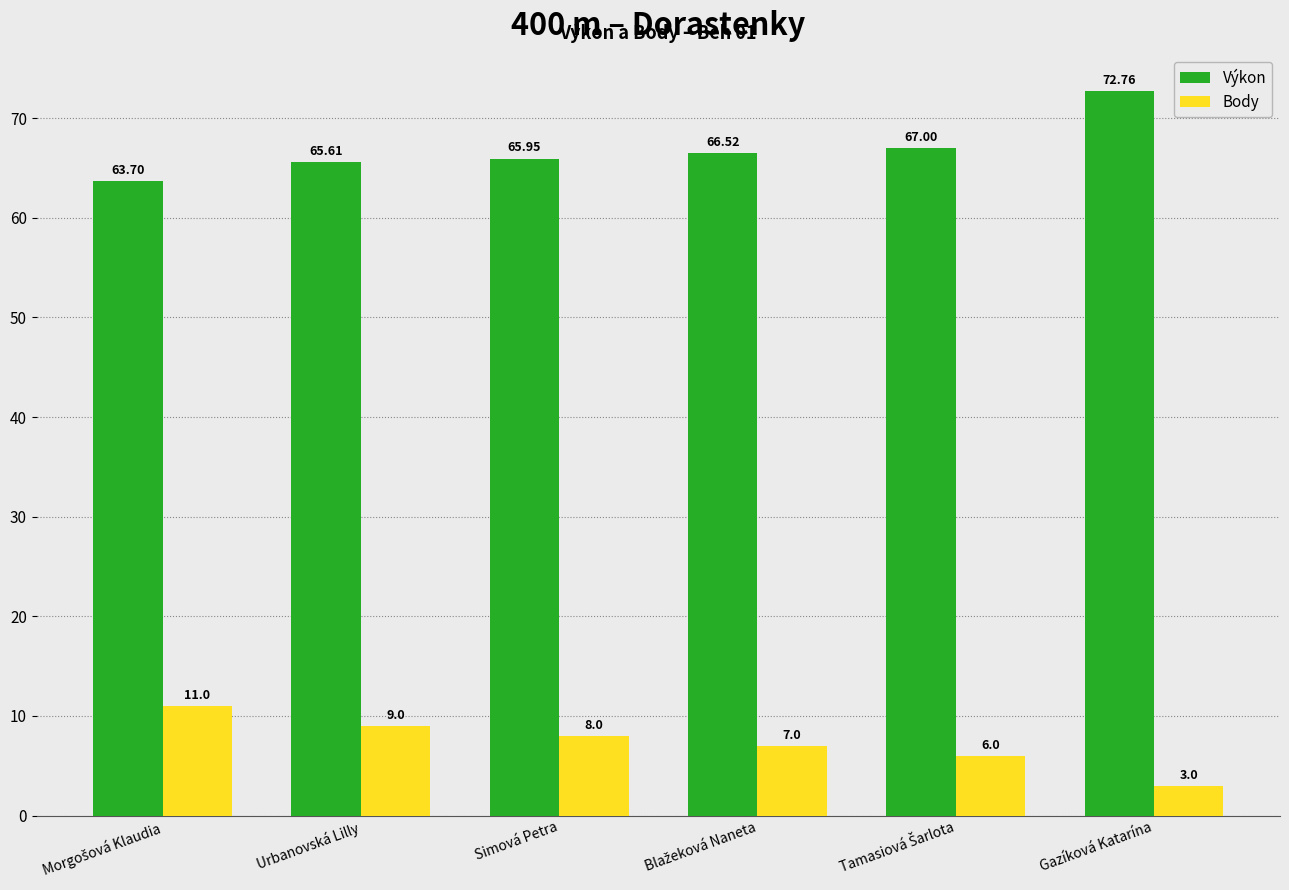

What is the difference between the highest and lowest values at Gazíková Katarína?

69.8